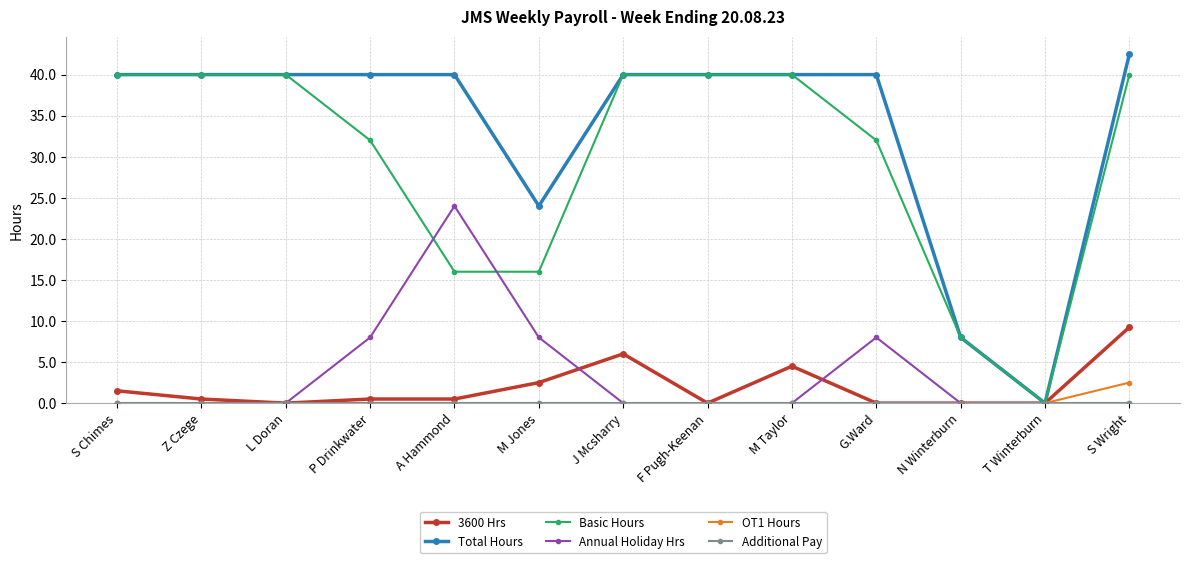

What is the difference between the highest and lowest values at F Pugh-Keenan?

40.0